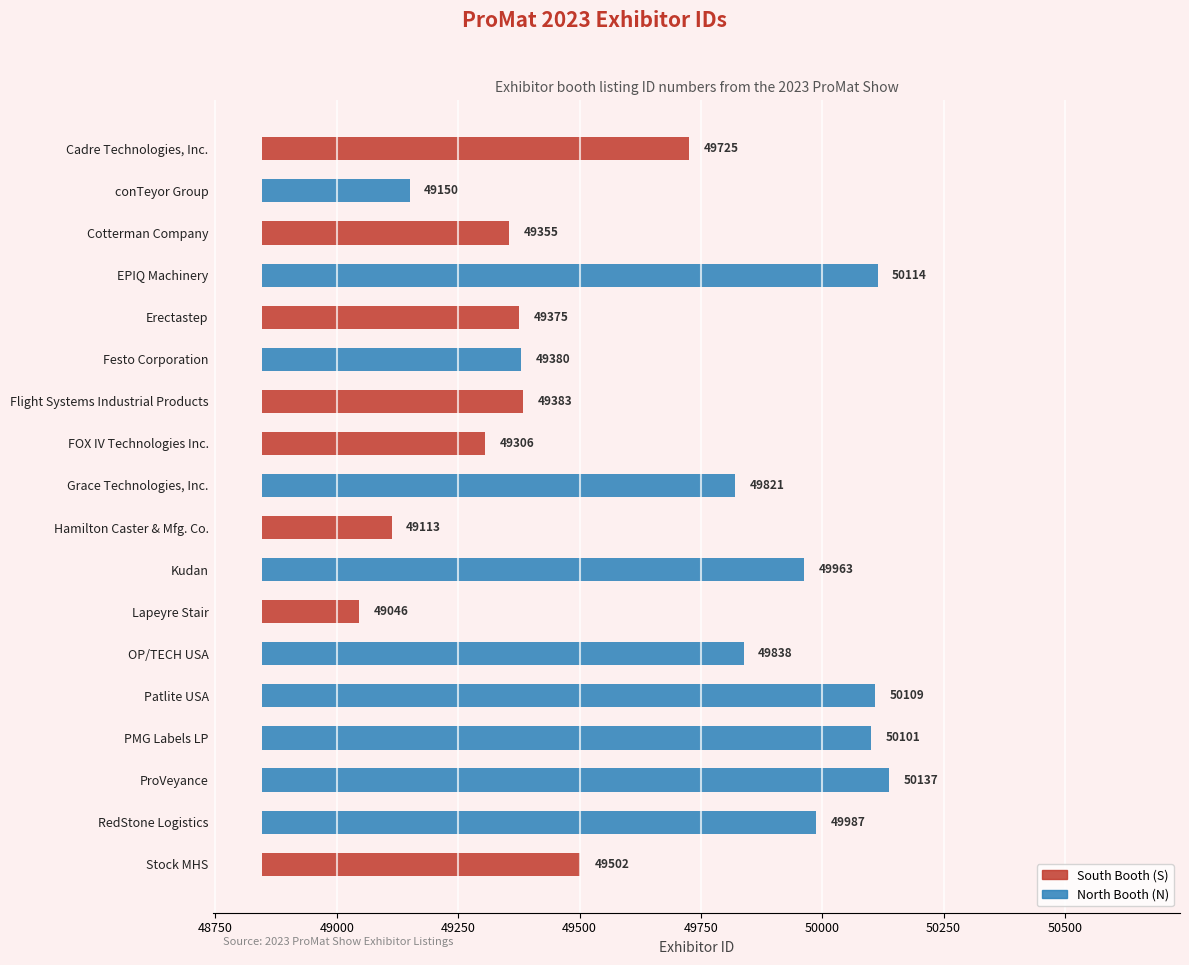

List the labels in order of value, smallest first.

Lapeyre Stair, Hamilton Caster & Mfg. Co., conTeyor Group, FOX IV Technologies Inc., Cotterman Company, Erectastep, Festo Corporation, Flight Systems Industrial Products, Stock MHS, Cadre Technologies, Inc., Grace Technologies, Inc., OP/TECH USA, Kudan, RedStone Logistics, PMG Labels LP, Patlite USA, EPIQ Machinery, ProVeyance